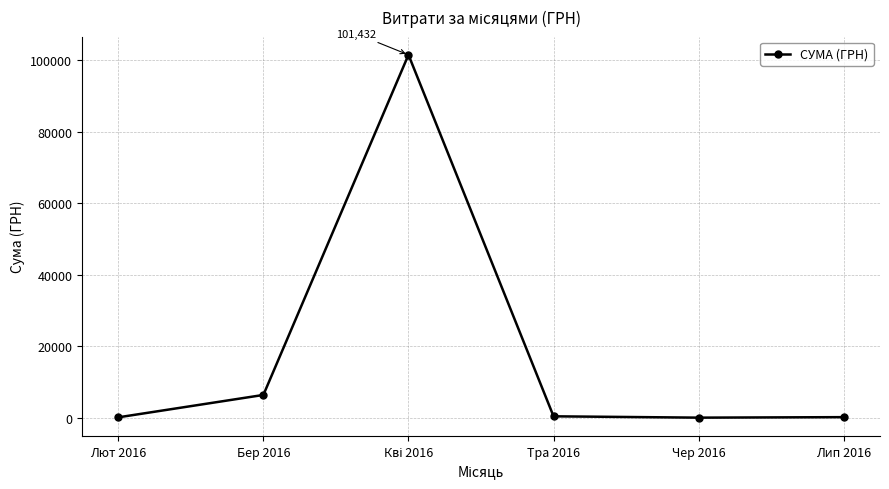

How many series are shown in this chart?

1